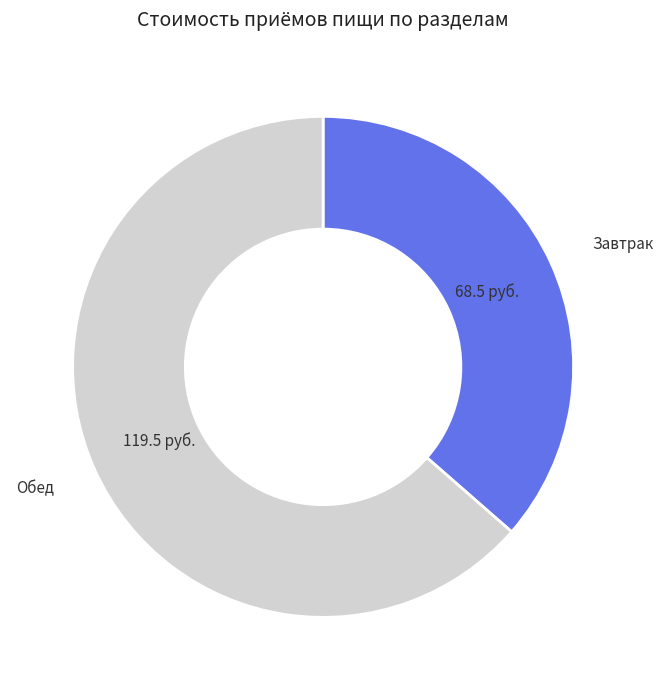

Does any single category account for the majority?

Yes